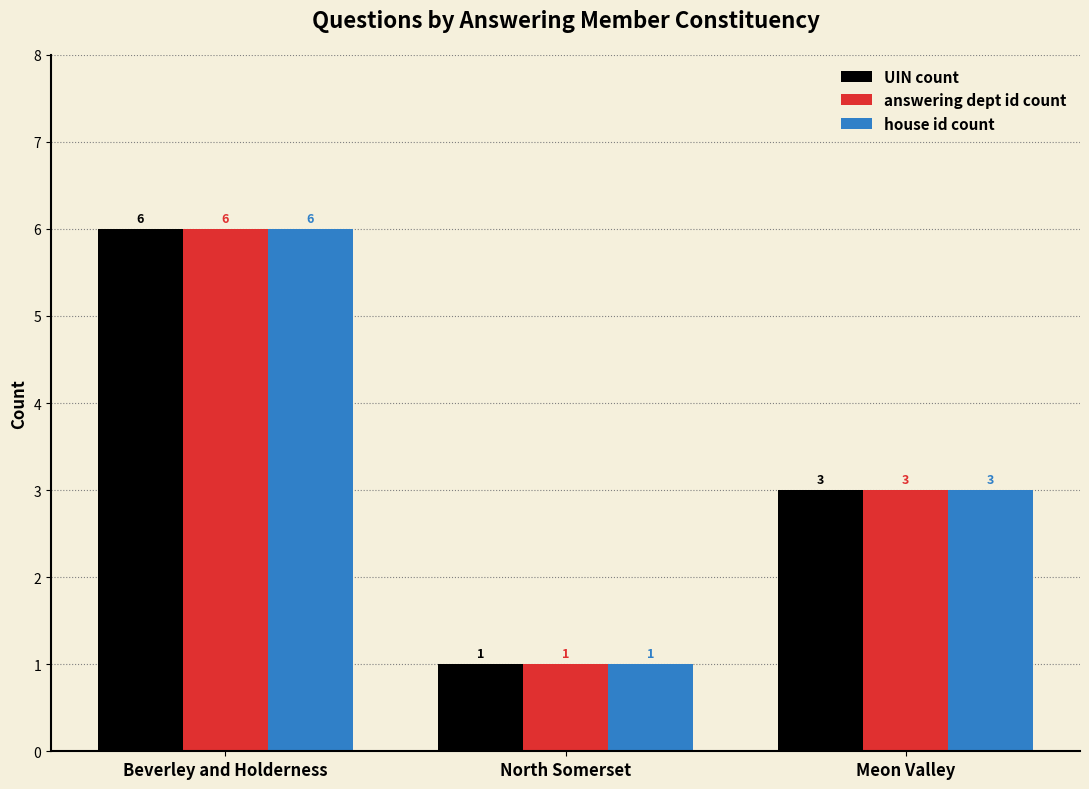

Is it true that house id count equals 6 at Beverley and Holderness?

True